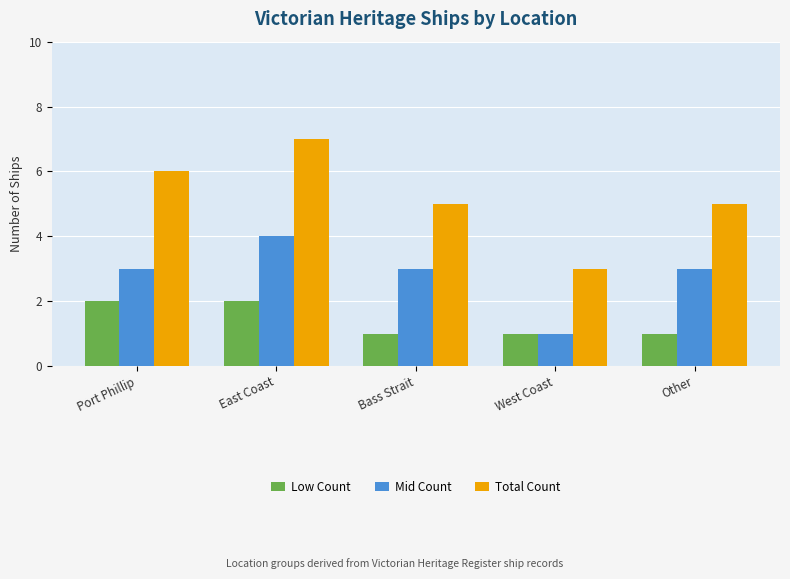

How many Total Count values are between 5 and 6?

3